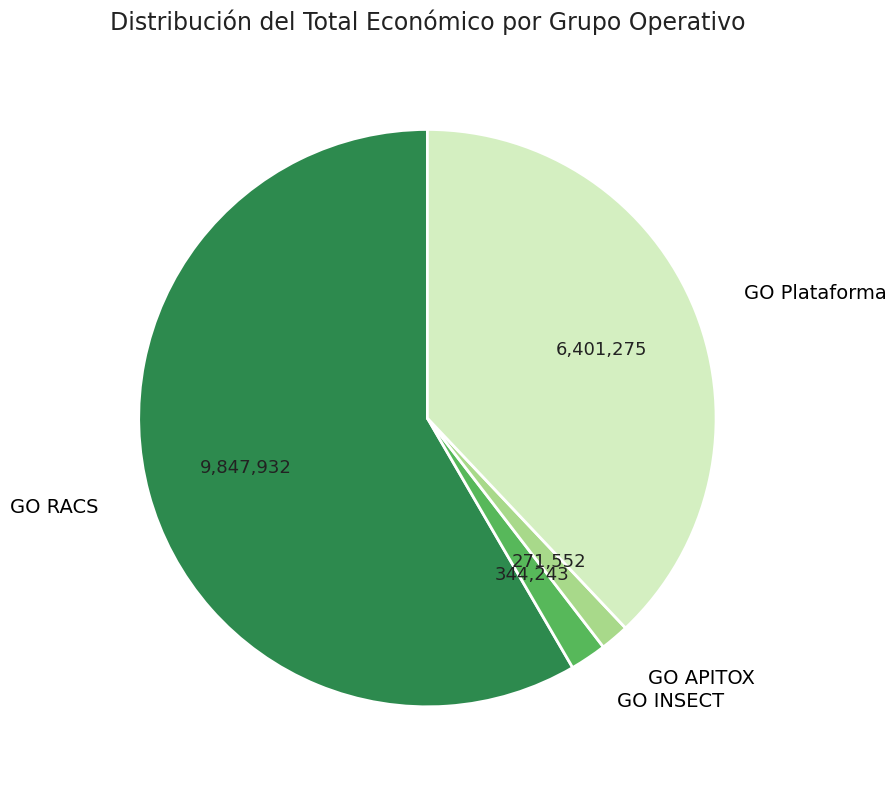

How many segments does this pie chart have?

4